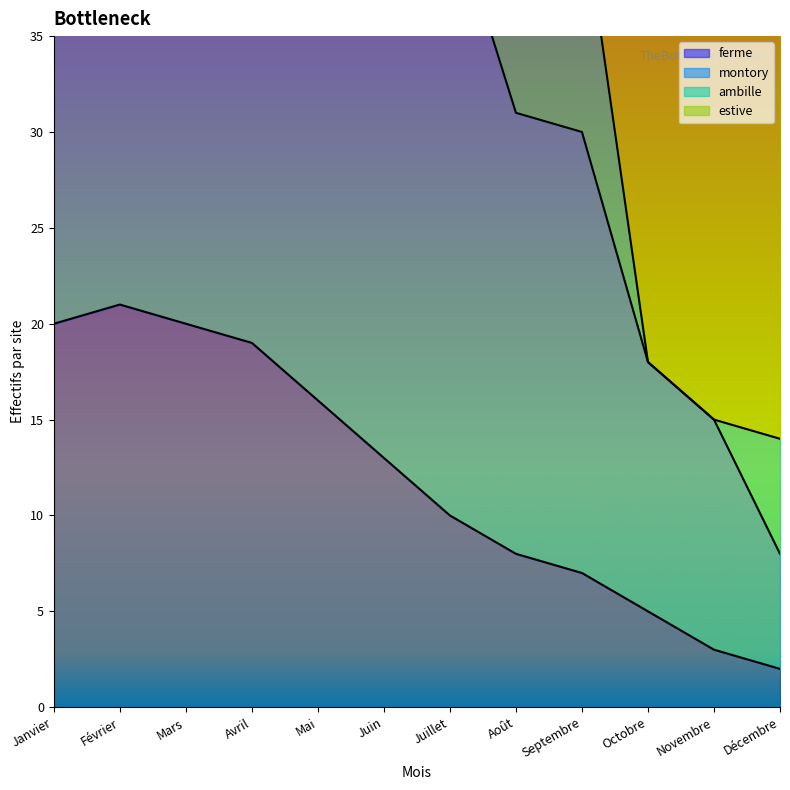

In ferme, how many points are higher than both neighbors (excluding endpoints)?

1